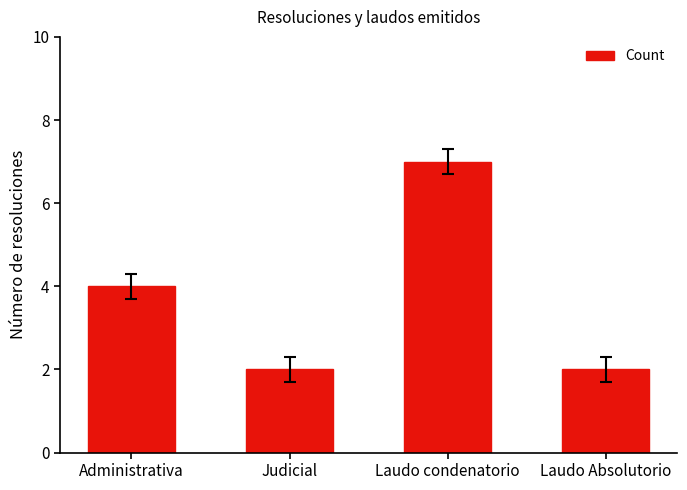

Does the chart contain stacked bars?

No